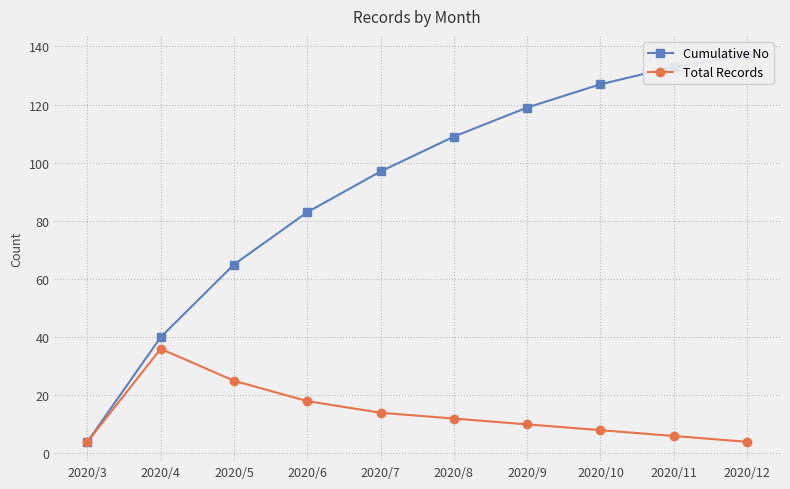

What is the value of the Cumulative No point at the 7th from the left?

119